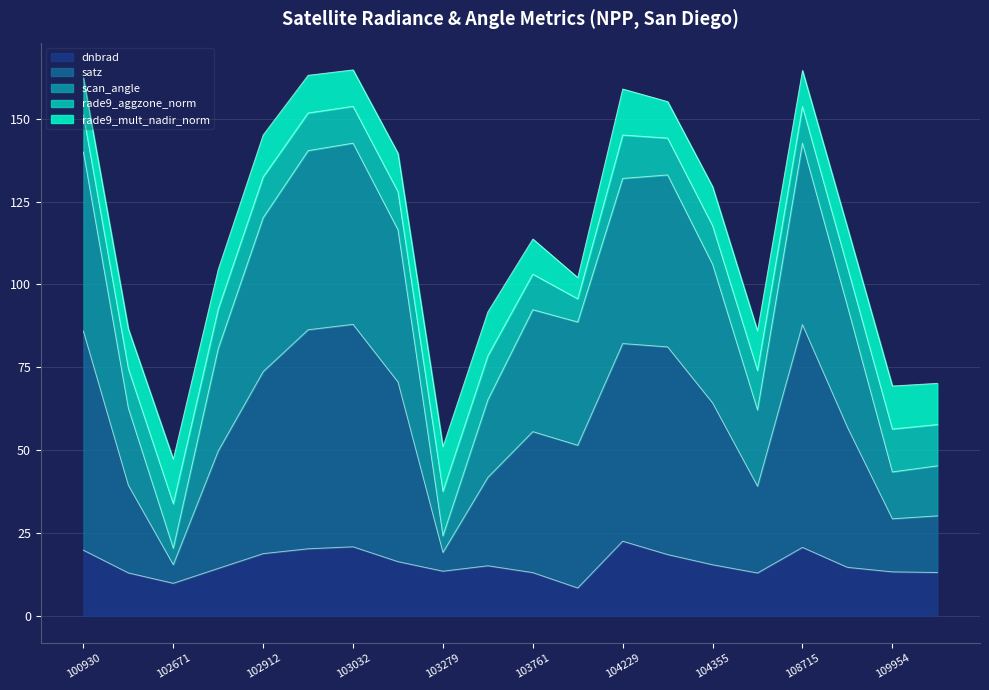

What is the value of the dnbrad point at the 17th from the left?

20.6